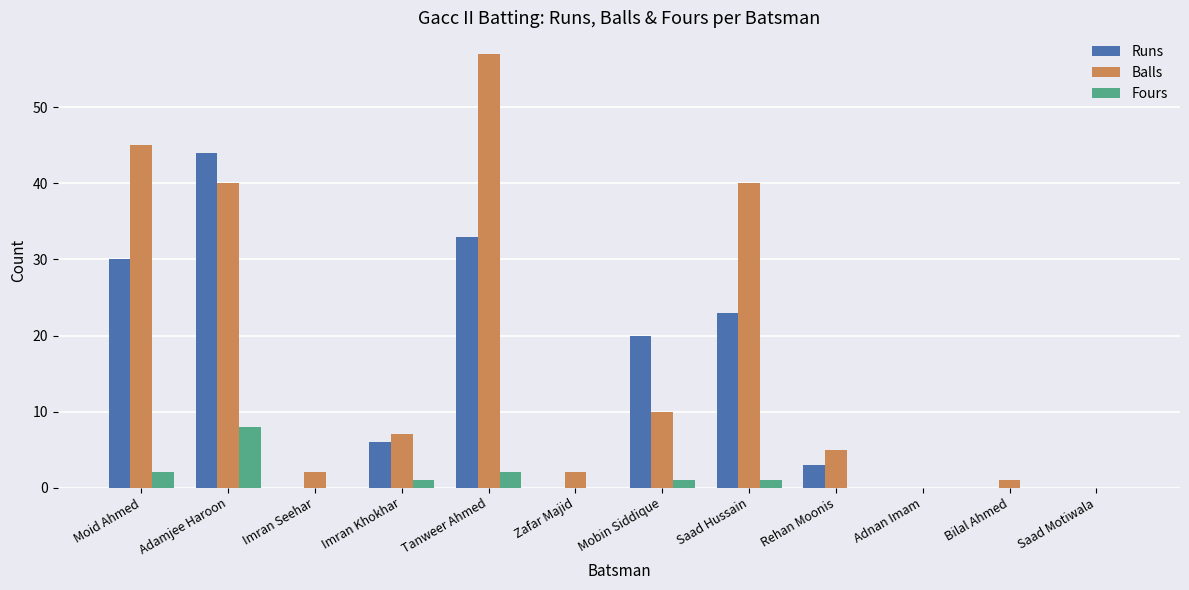

Reading right to left, transcribe all the data shown in this chart.

Runs: Saad Motiwala=0	Bilal Ahmed=0	Adnan Imam=0	Rehan Moonis=3	Saad Hussain=23	Mobin Siddique=20	Zafar Majid=0	Tanweer Ahmed=33	Imran Khokhar=6	Imran Seehar=0	Adamjee Haroon=44	Moid Ahmed=30
Balls: Saad Motiwala=0	Bilal Ahmed=1	Adnan Imam=0	Rehan Moonis=5	Saad Hussain=40	Mobin Siddique=10	Zafar Majid=2	Tanweer Ahmed=57	Imran Khokhar=7	Imran Seehar=2	Adamjee Haroon=40	Moid Ahmed=45
Fours: Saad Motiwala=0	Bilal Ahmed=0	Adnan Imam=0	Rehan Moonis=0	Saad Hussain=1	Mobin Siddique=1	Zafar Majid=0	Tanweer Ahmed=2	Imran Khokhar=1	Imran Seehar=0	Adamjee Haroon=8	Moid Ahmed=2